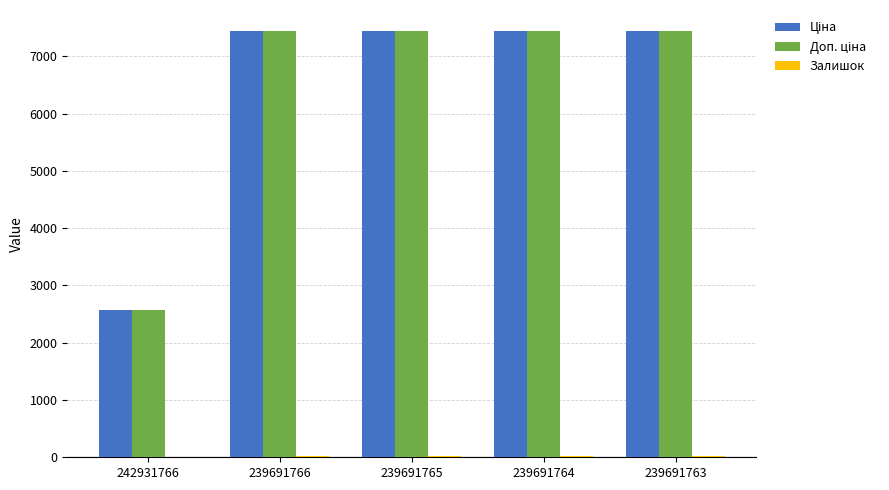

The value of Доп. ціна at 242931766 is 3376.9. True or false?

False